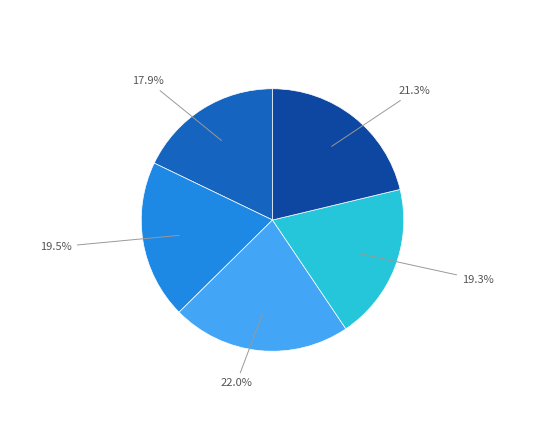

Is there a majority slice in this chart?

No